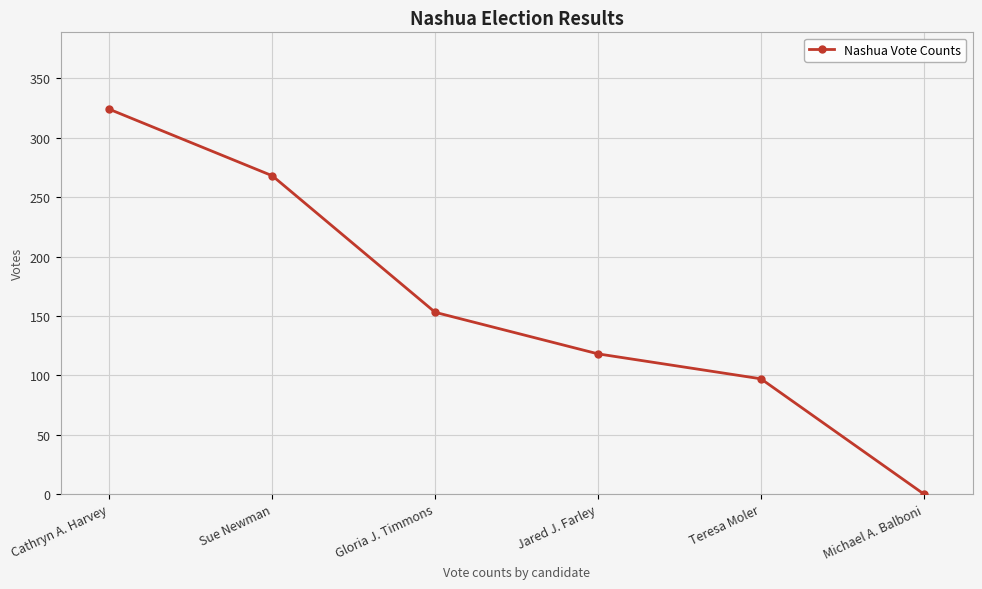

What is the greatest value displayed?

324